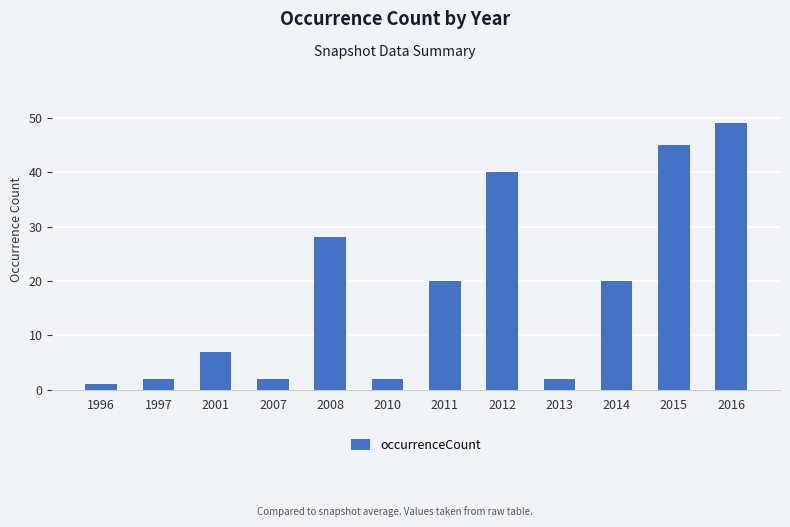

Which category has the highest value across all series?

2016